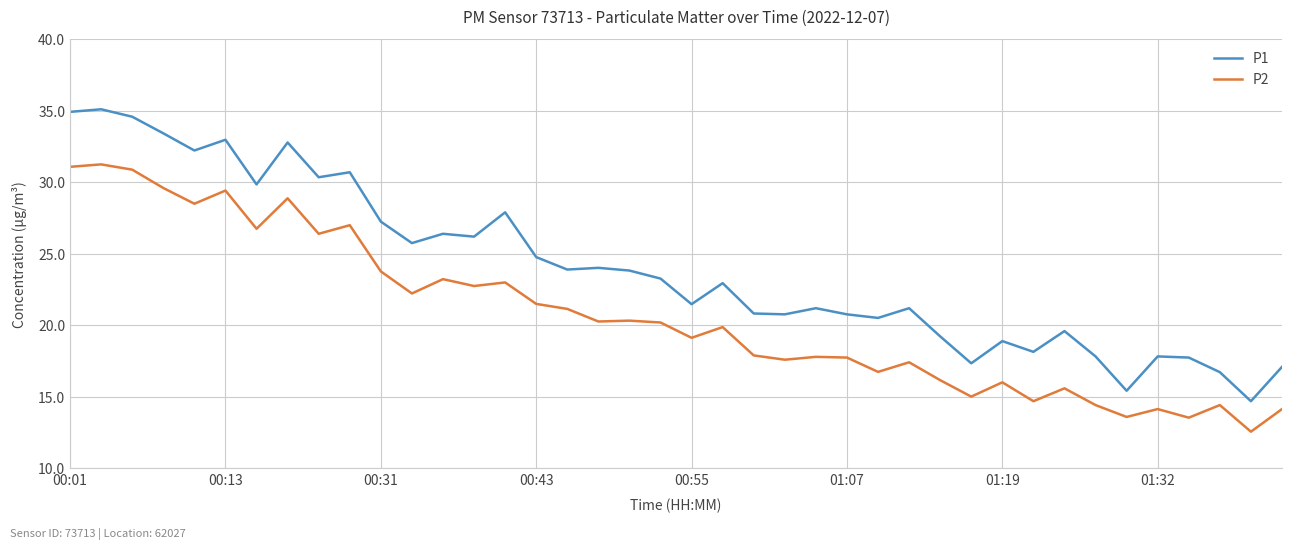

True or false: P2 and P1 cross at least once.

False